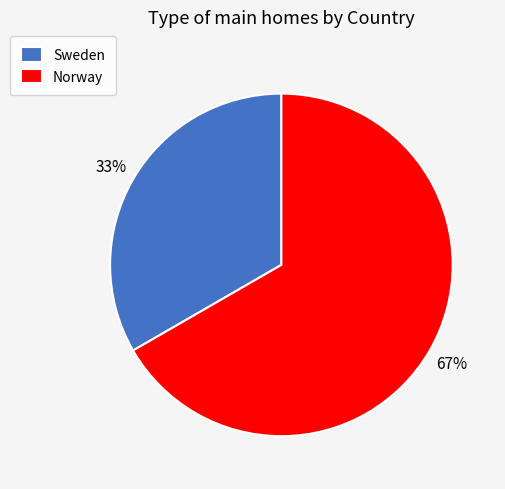

To the nearest percent, what is the average slice percentage?

50%